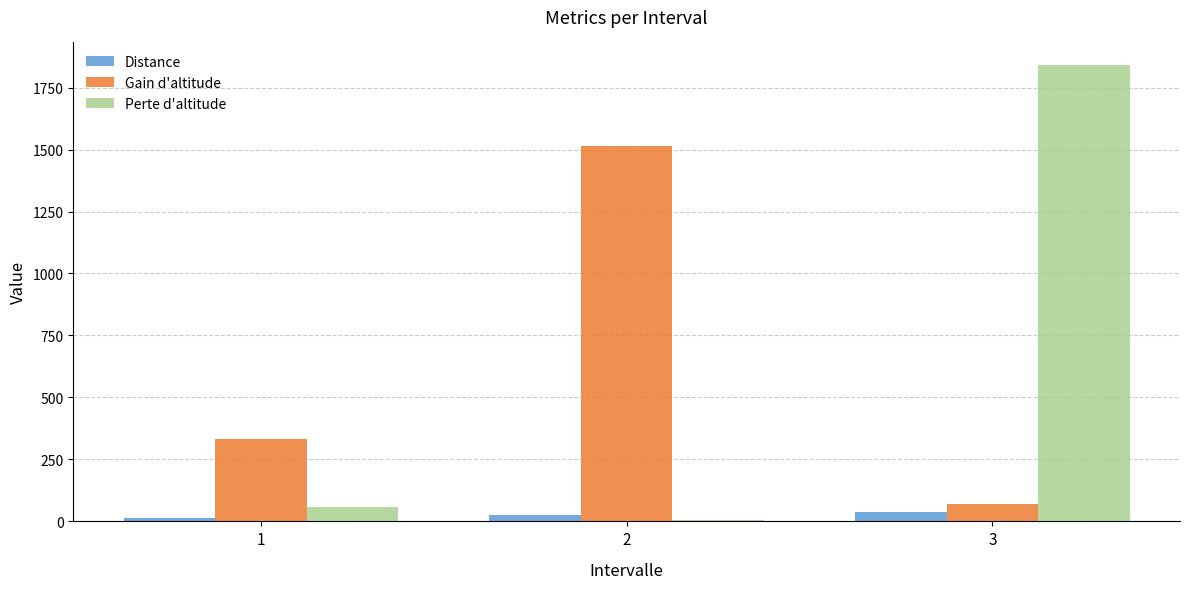

What is the average value of the Perte d'altitude series?

634.0